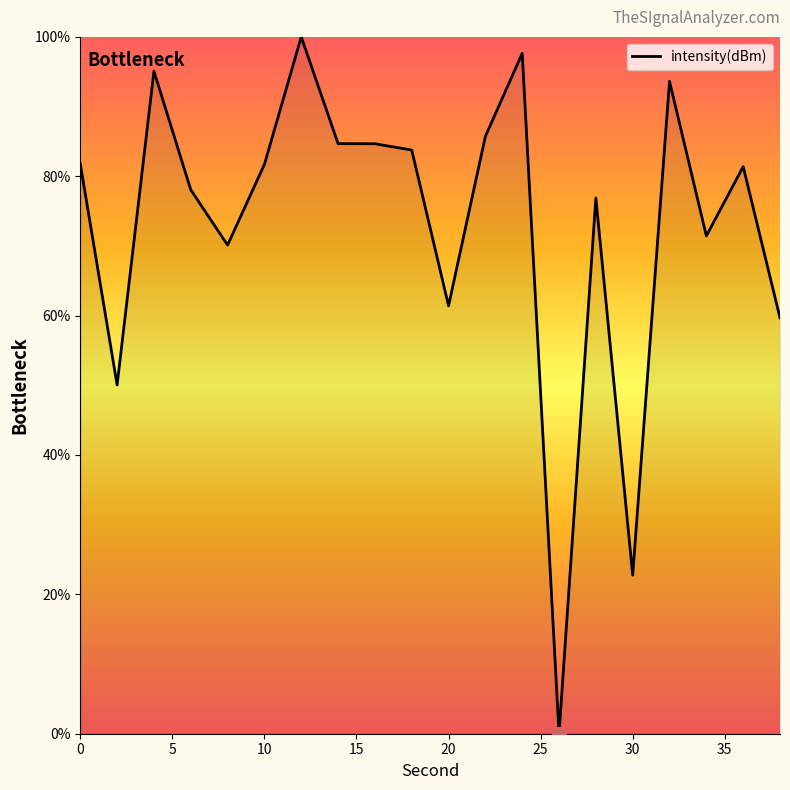

What is the maximum value shown in the chart?

100.0